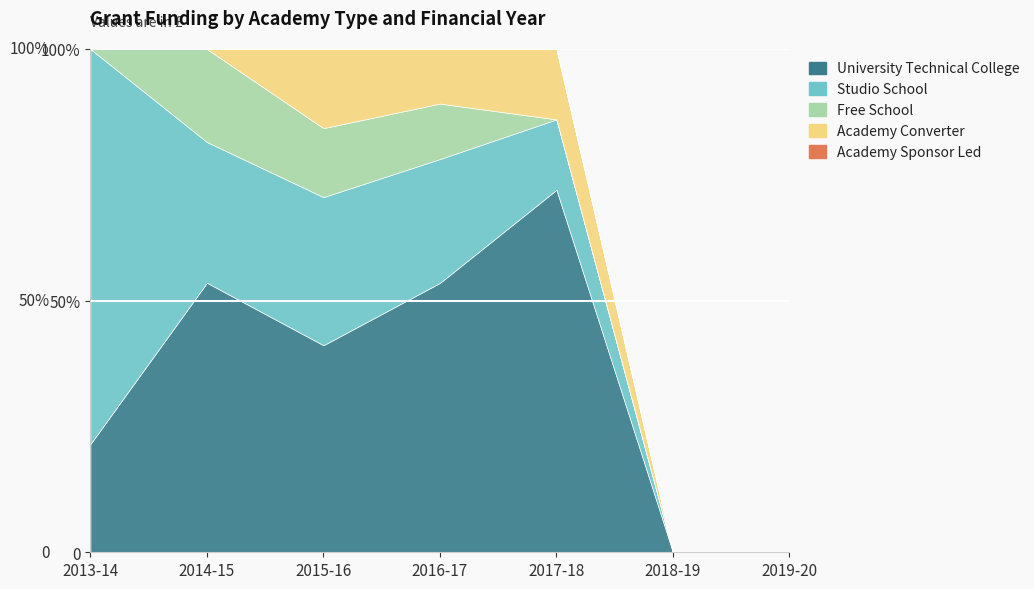

How many positive values does the Academy Sponsor Led series have?

5